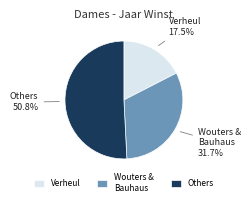

To the nearest percent, what is the difference between the largest and smallest slice percentages?

33%